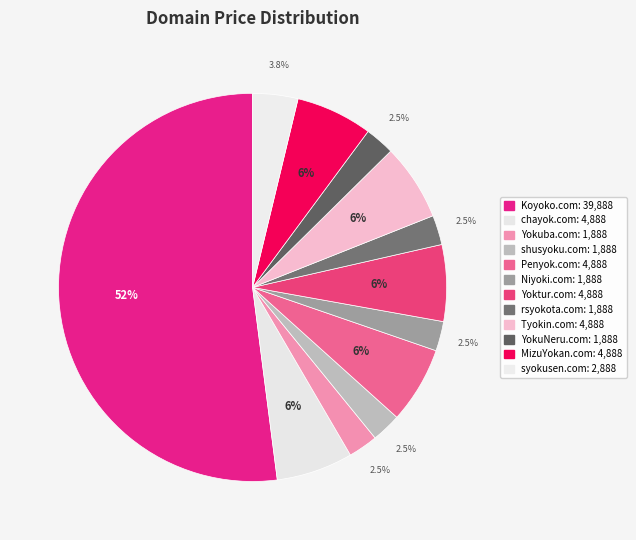

How many slices are in this pie chart?

12